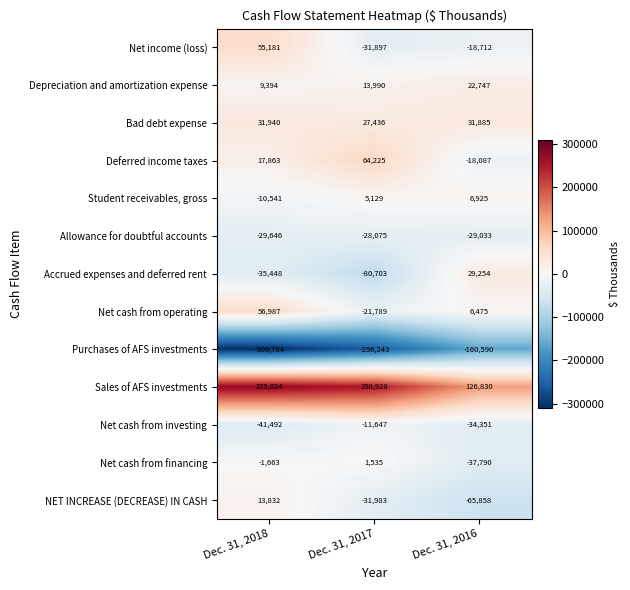

Where does the Net cash from operating series first go above 6475?

Dec. 31, 2018